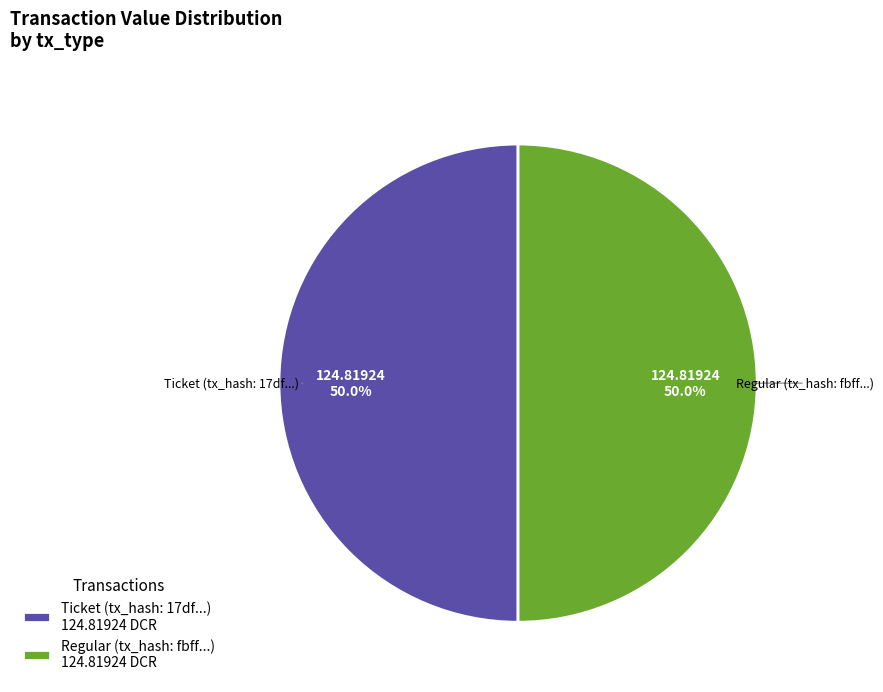

Approximately how many times larger is the value at Regular (tx_hash: fbff...) 124.81924 DCR compared to Ticket (tx_hash: 17df...) 124.81924 DCR?

1.0